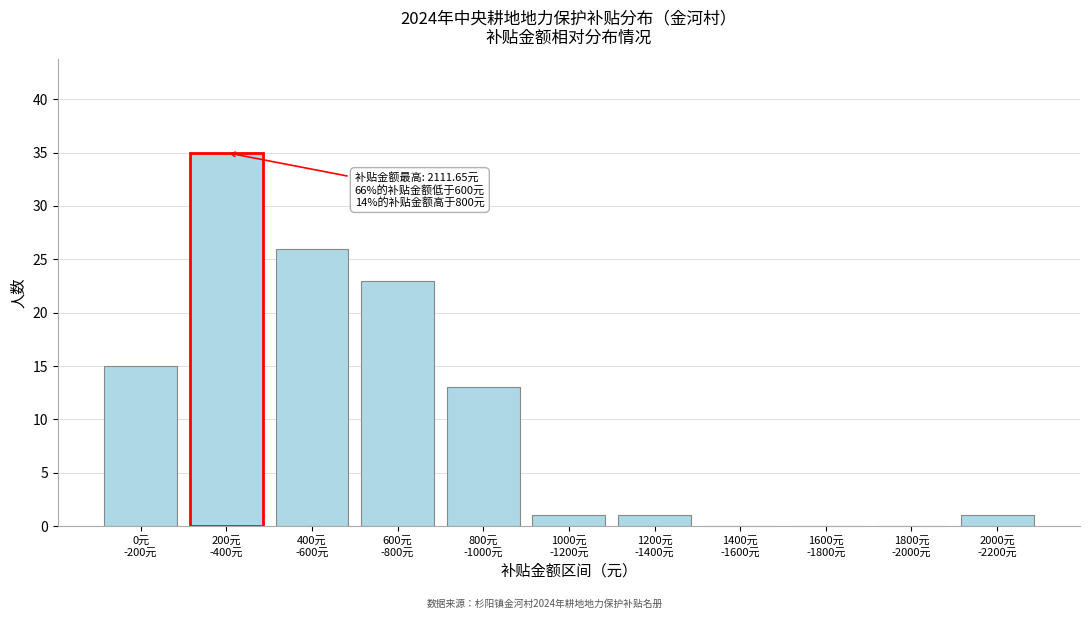

What is the greatest value displayed?

35